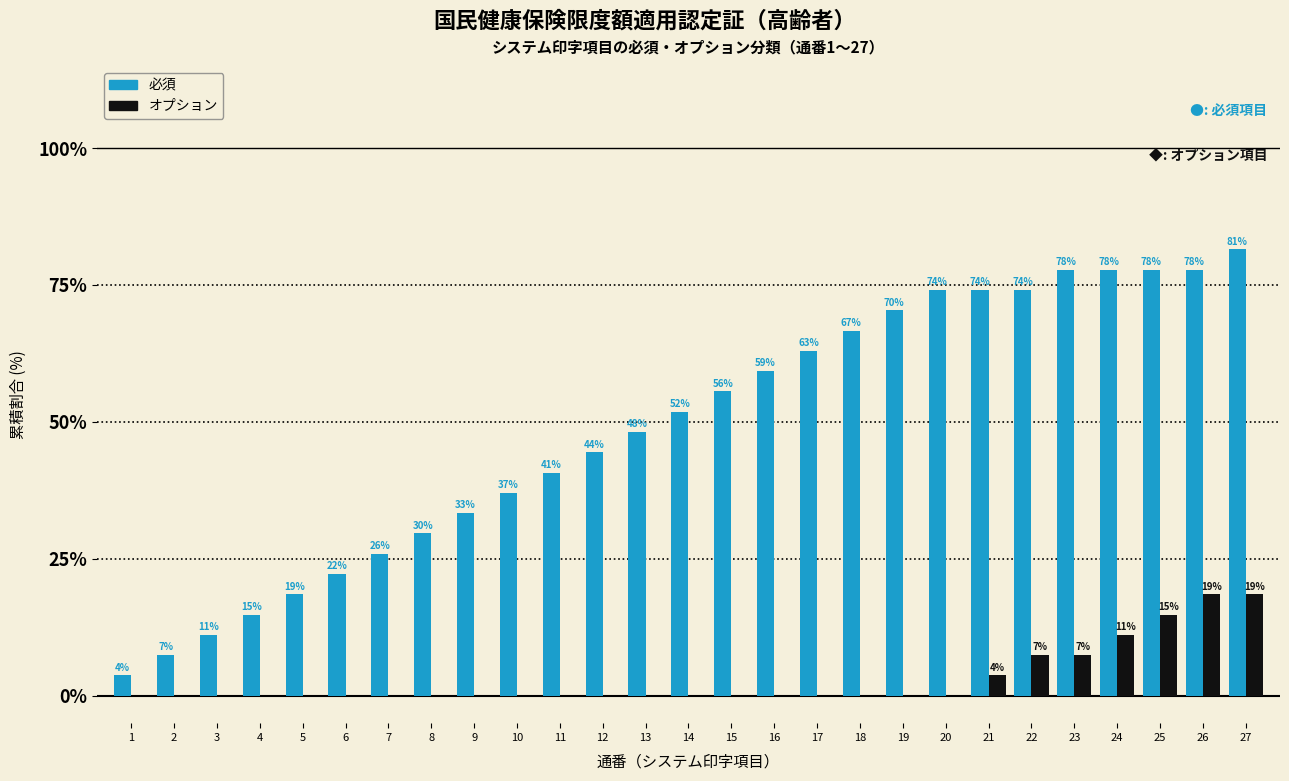

Are the bars horizontal?

No